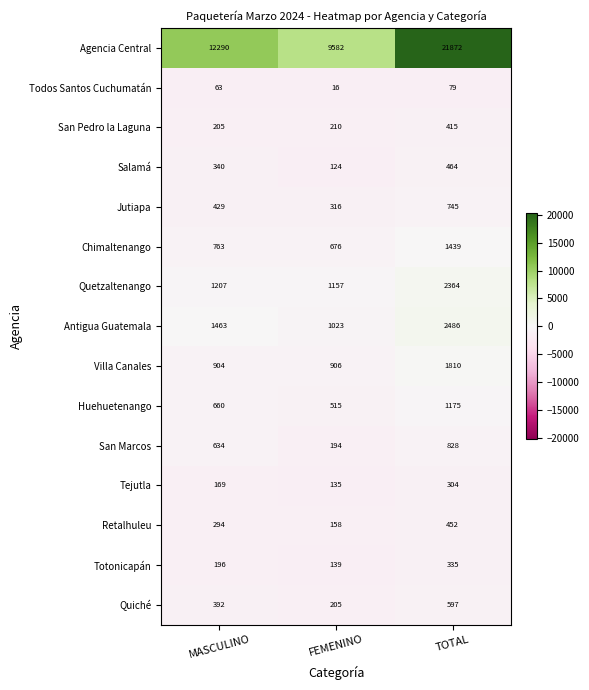

How many data points does each series have?

3